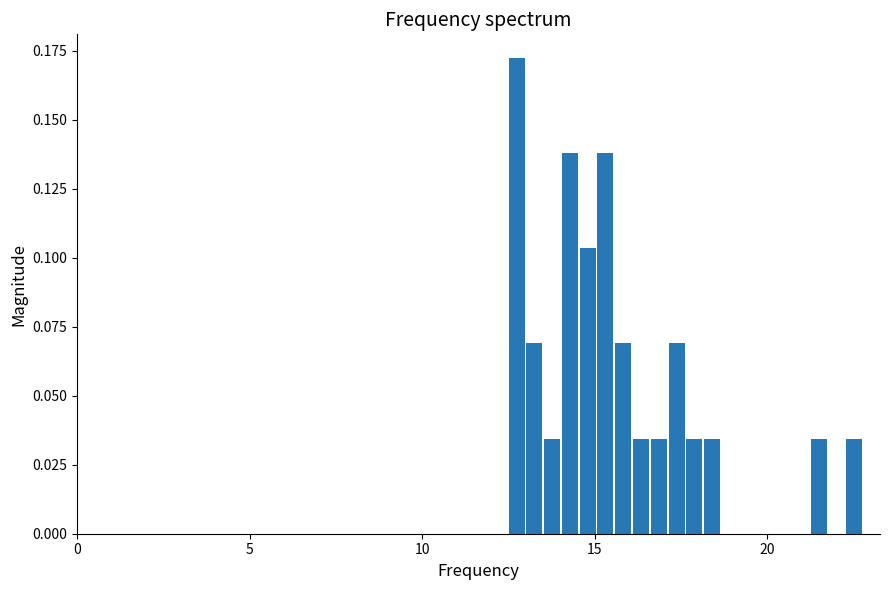

Around what value on the x-axis is the tallest bar? Give the approximate position of its centre, as read against the axis.

12.5